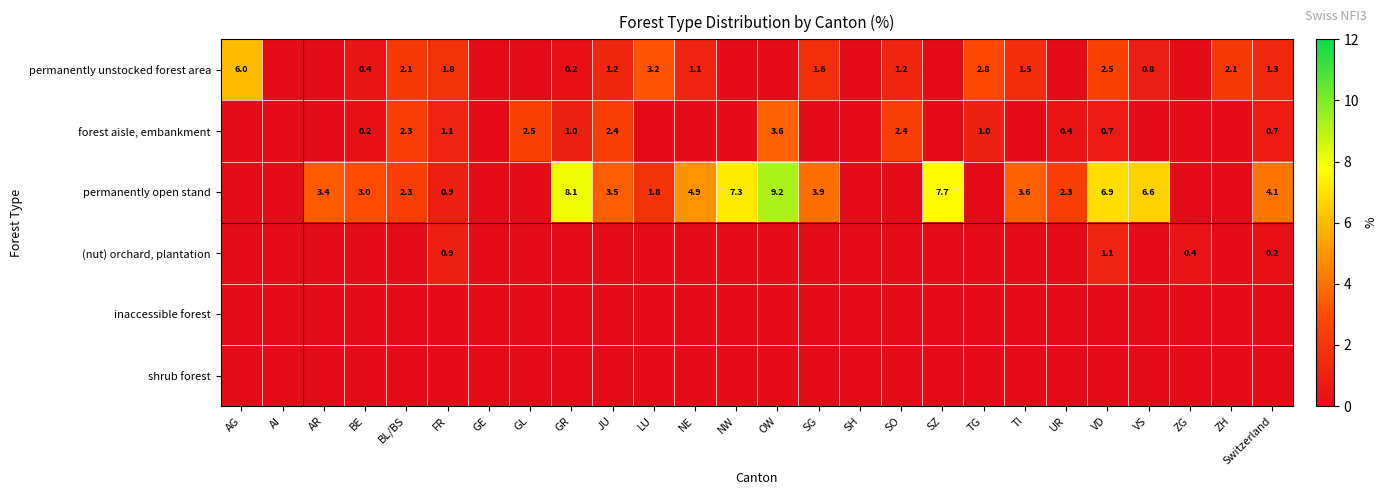

Is the value of forest aisle, embankment at BE greater than the value of permanently open stand at VS?

No